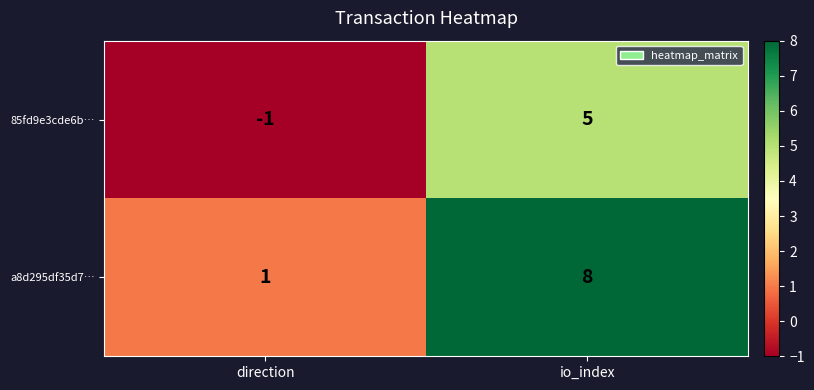

What is the greatest value displayed?

8